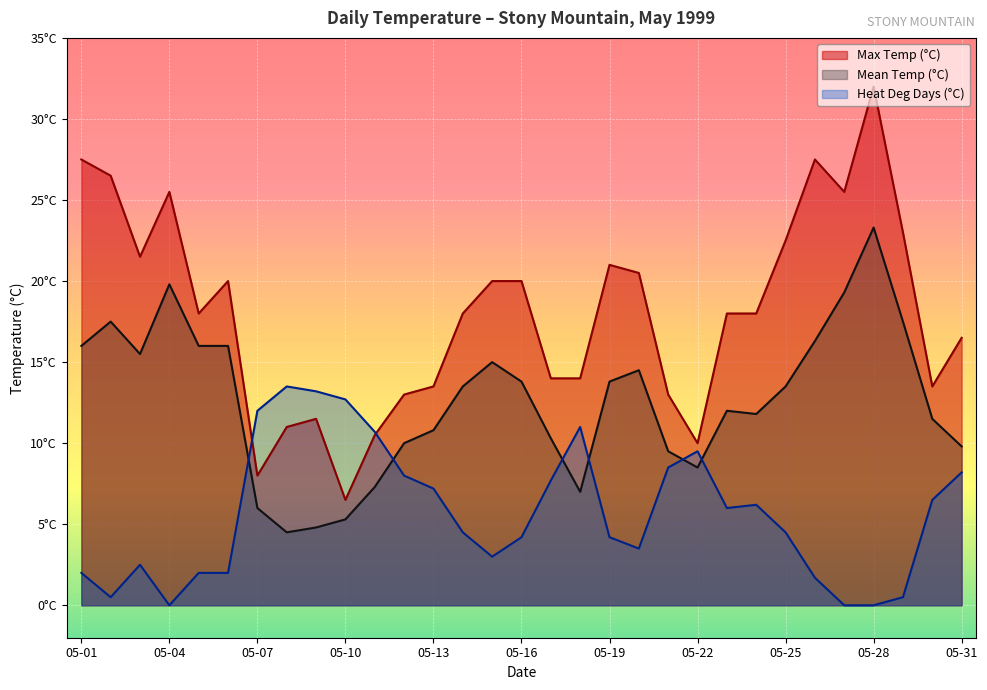

Reading left to right, transcribe all the data shown in this chart.

Max Temp (°C): 05-01=27.5	05-02=26.5	05-03=21.5	05-04=25.5	05-05=18.0	05-06=20.0	05-07=8.0	05-08=11.0	05-09=11.5	05-10=6.5	05-11=10.5	05-12=13.0	05-13=13.5	05-14=18.0	05-15=20.0	05-16=20.0	05-17=14.0	05-18=14.0	05-19=21.0	05-20=20.5	05-21=13.0	05-22=10.0	05-23=18.0	05-24=18.0	05-25=22.5	05-26=27.5	05-27=25.5	05-28=32.0	05-29=23.0	05-30=13.5	05-31=16.5
Mean Temp (°C): 05-01=16.0	05-02=17.5	05-03=15.5	05-04=19.8	05-05=16.0	05-06=16.0	05-07=6.0	05-08=4.5	05-09=4.8	05-10=5.3	05-11=7.3	05-12=10.0	05-13=10.8	05-14=13.5	05-15=15.0	05-16=13.8	05-17=10.3	05-18=7.0	05-19=13.8	05-20=14.5	05-21=9.5	05-22=8.5	05-23=12.0	05-24=11.8	05-25=13.5	05-26=16.3	05-27=19.3	05-28=23.3	05-29=17.5	05-30=11.5	05-31=9.8
Heat Deg Days (°C): 05-01=2.0	05-02=0.5	05-03=2.5	05-04=0.0	05-05=2.0	05-06=2.0	05-07=12.0	05-08=13.5	05-09=13.2	05-10=12.7	05-11=10.7	05-12=8.0	05-13=7.2	05-14=4.5	05-15=3.0	05-16=4.2	05-17=7.7	05-18=11.0	05-19=4.2	05-20=3.5	05-21=8.5	05-22=9.5	05-23=6.0	05-24=6.2	05-25=4.5	05-26=1.7	05-27=0.0	05-28=0.0	05-29=0.5	05-30=6.5	05-31=8.2